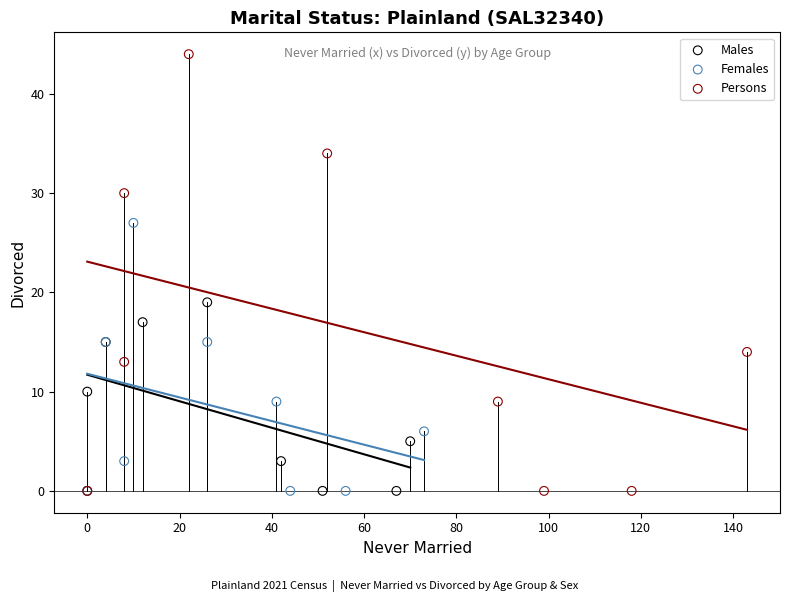

Which series reaches the maximum Y coordinate?

Persons